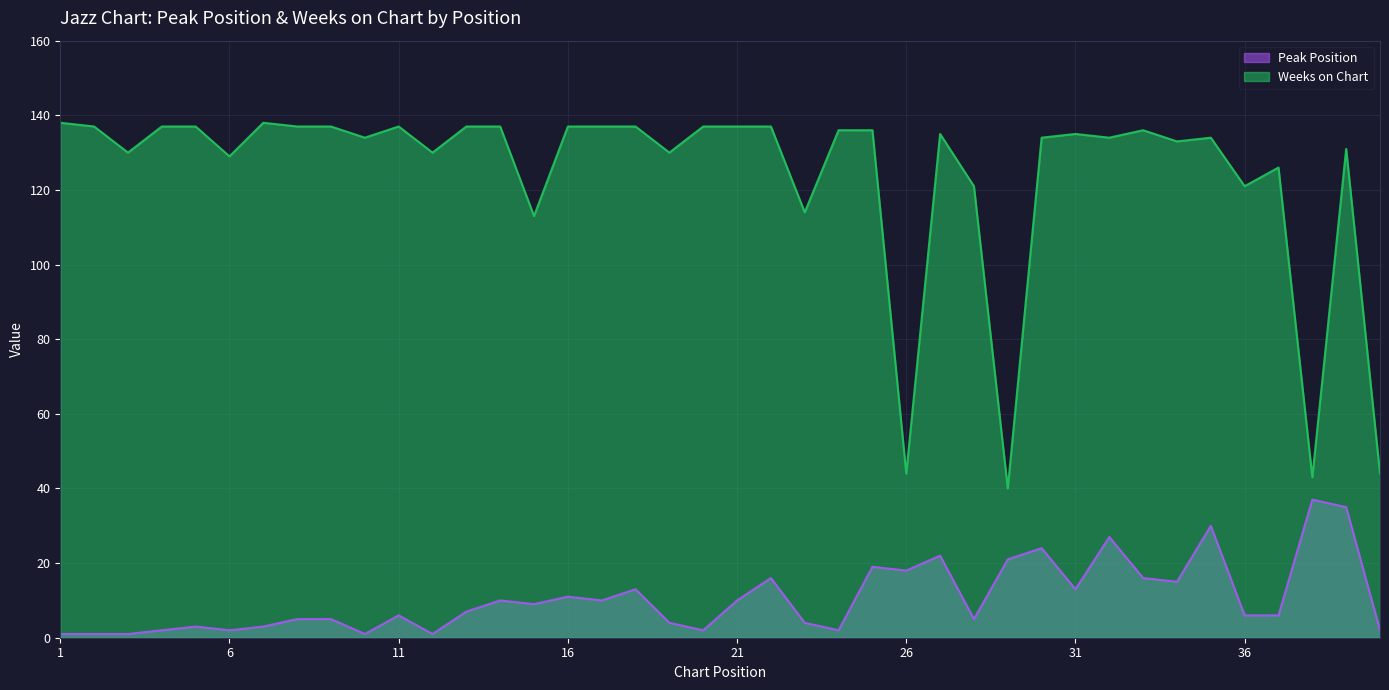

Reading left to right, what are all the values shown in this chart?

Peak Position: 1	1	1	2	3	2	3	5	5	1	6	1	7	10	9	11	10	13	4	2	10	16	4	2	19	18	22	5	21	24	13	27	16	15	30	6	6	37	35	2
Weeks on Chart: 138	137	130	137	137	129	138	137	137	134	137	130	137	137	113	137	137	137	130	137	137	137	114	136	136	44	135	121	40	134	135	134	136	133	134	121	126	43	131	44